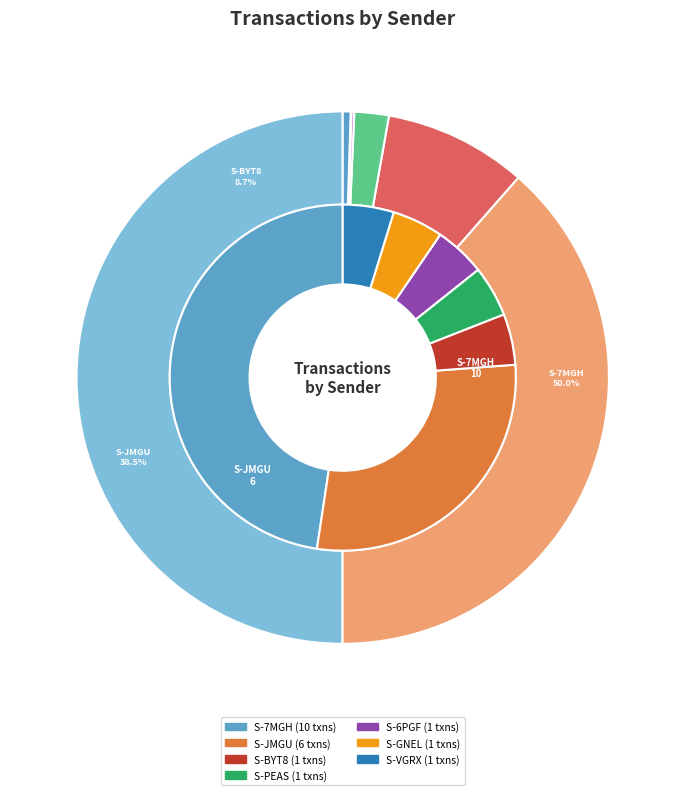

Does any single category account for the majority?

No